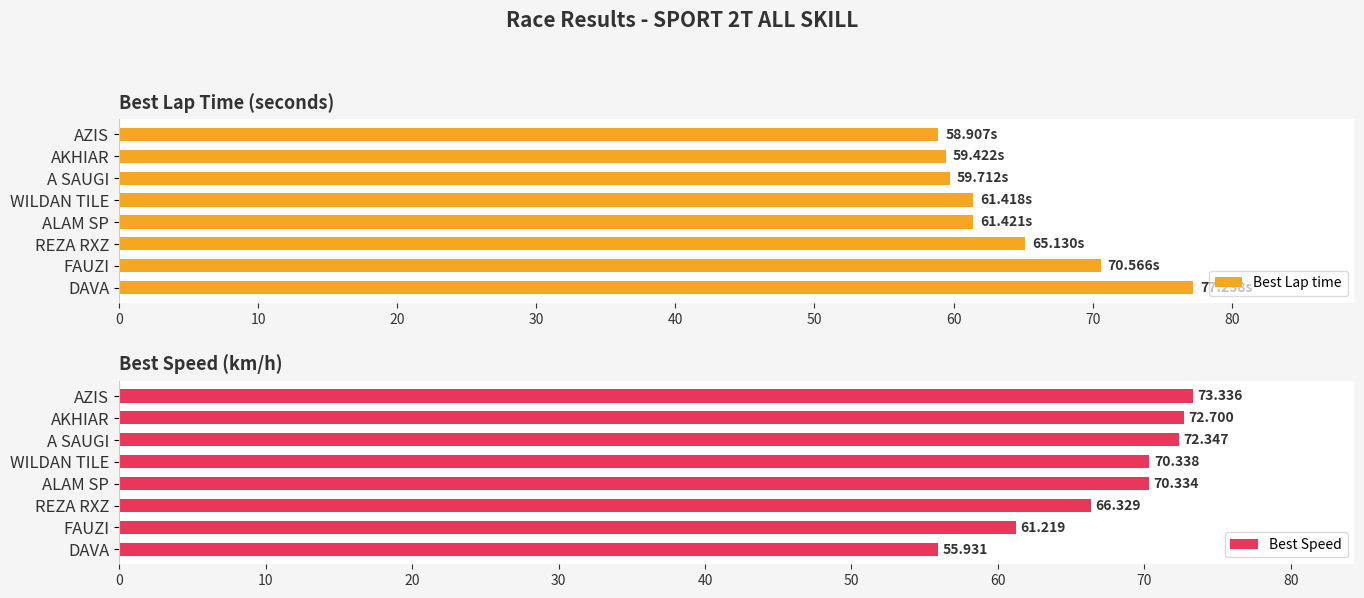

Which category has the highest value in the Best Lap time series?

DAVA